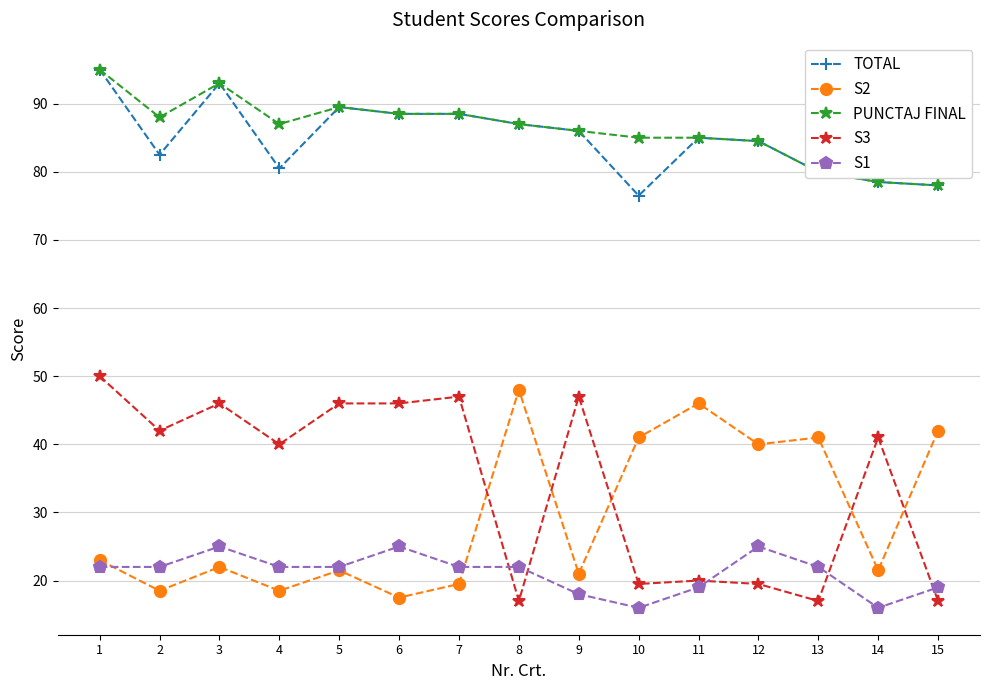

What is the maximum value shown in the chart?

95.0